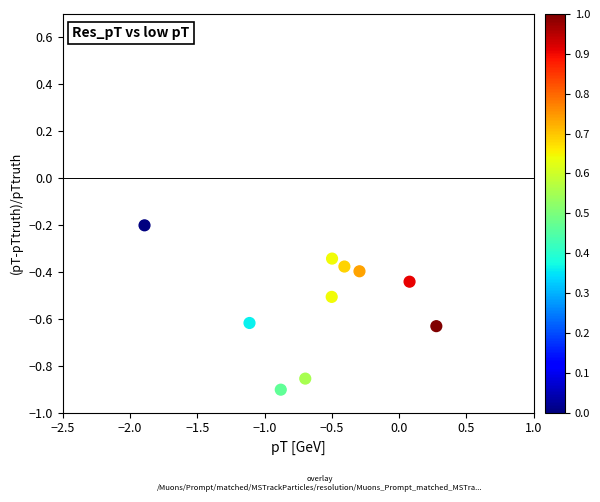

What is the range of X values (max minus min)?

2.2